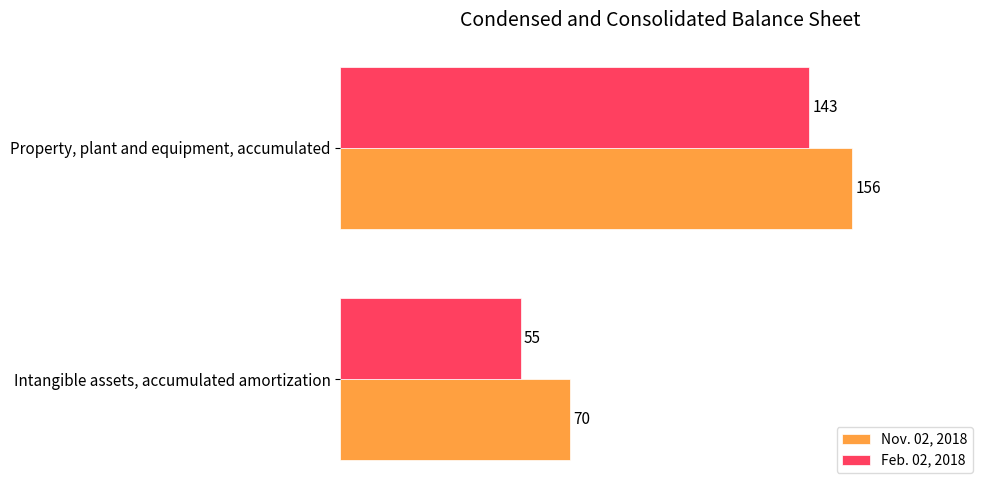

What is the total value across all series at Intangible assets, accumulated amortization?

125